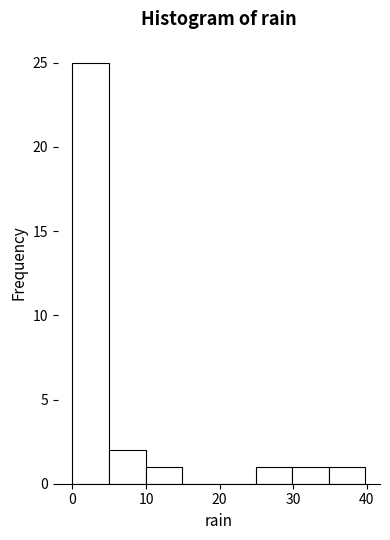

Reading left to right, transcribe this chart: for each bar, give the range it covers on the x-axis and its height. Neither the bar edges nor the heights are printed on the chart, so give them approximately, as read against the axes.

0 to 5: 25
5 to 10: 2
10 to 15: 1
15 to 20: 0
20 to 25: 0
25 to 30: 1
30 to 35: 1
35 to 40: 1